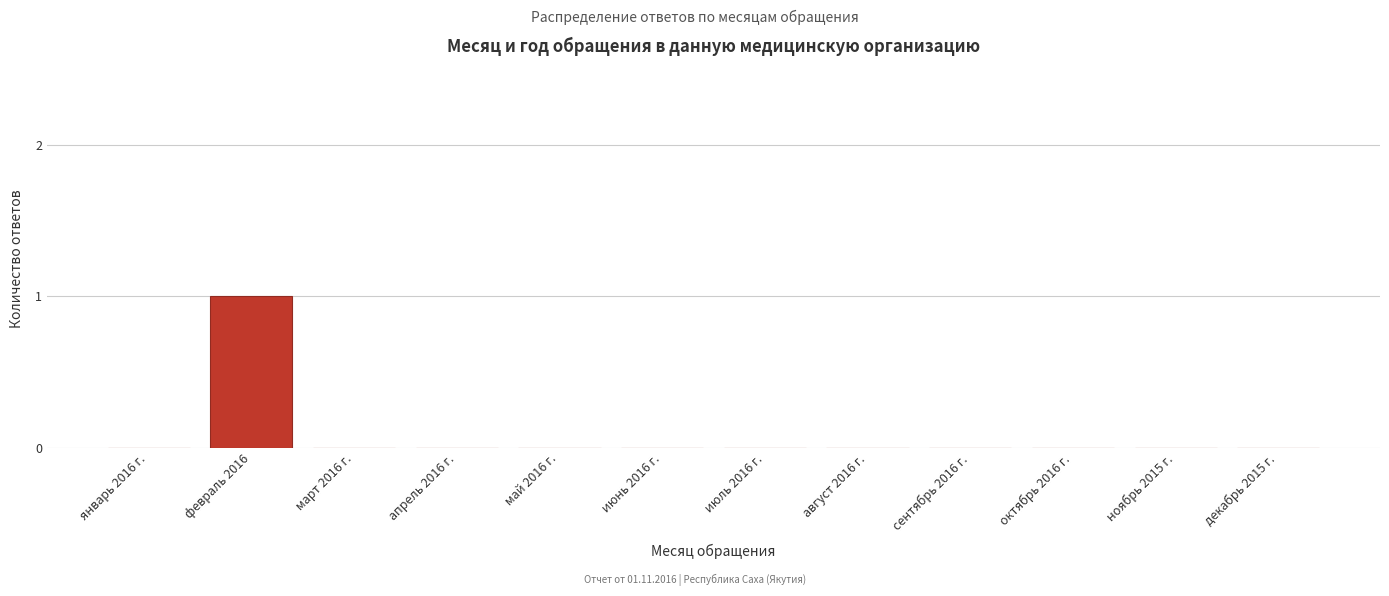

Reading left to right, extract all data points from this chart.

январь 2016 г.=0	февраль 2016=1	март 2016 г.=0	апрель 2016 г.=0	май 2016 г.=0	июнь 2016 г.=0	июль 2016 г.=0	август 2016 г.=0	сентябрь 2016 г.=0	октябрь 2016 г.=0	ноябрь 2015 г.=0	декабрь 2015 г.=0